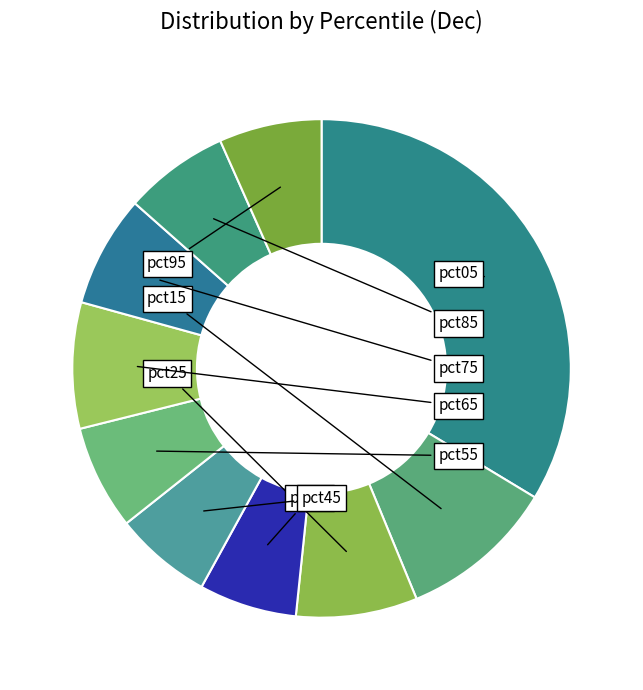

Count the number of slices in the pie.

10